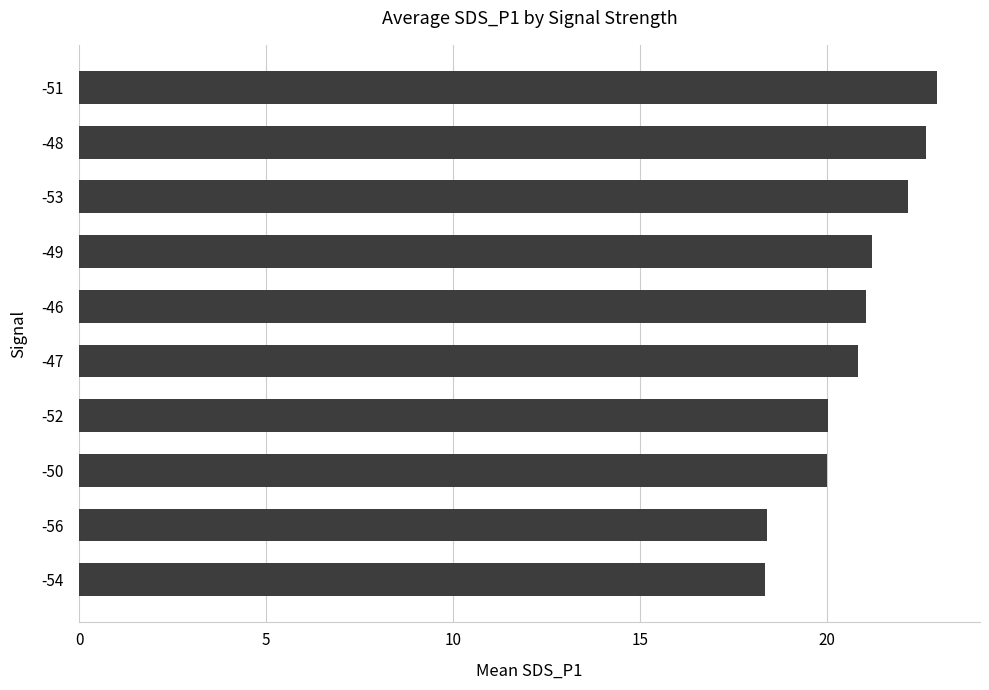

True or false: the data shows 6.5 at -52.

False